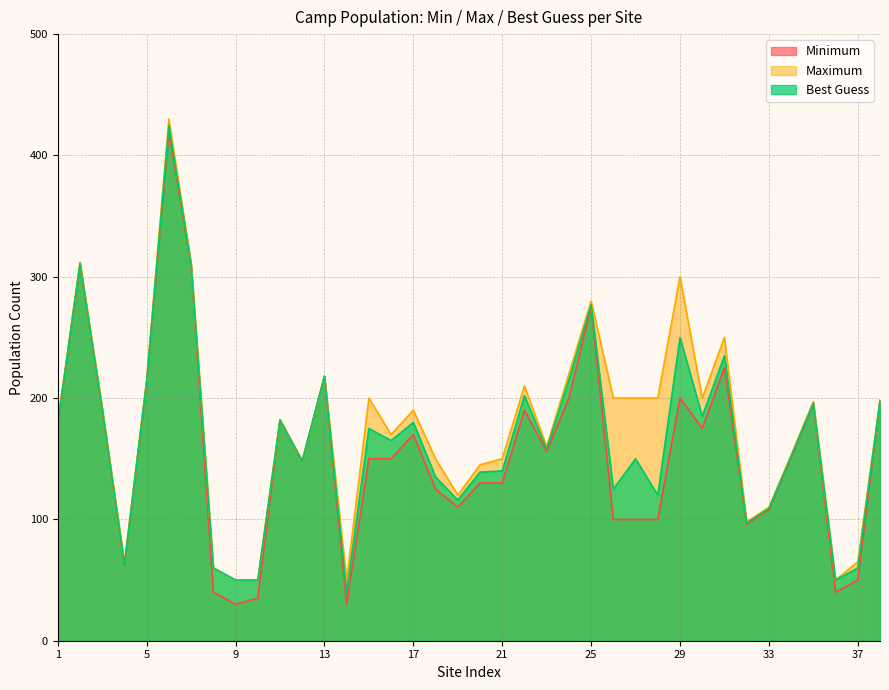

Read the Maximum value at 3, to the nearest 5.

190